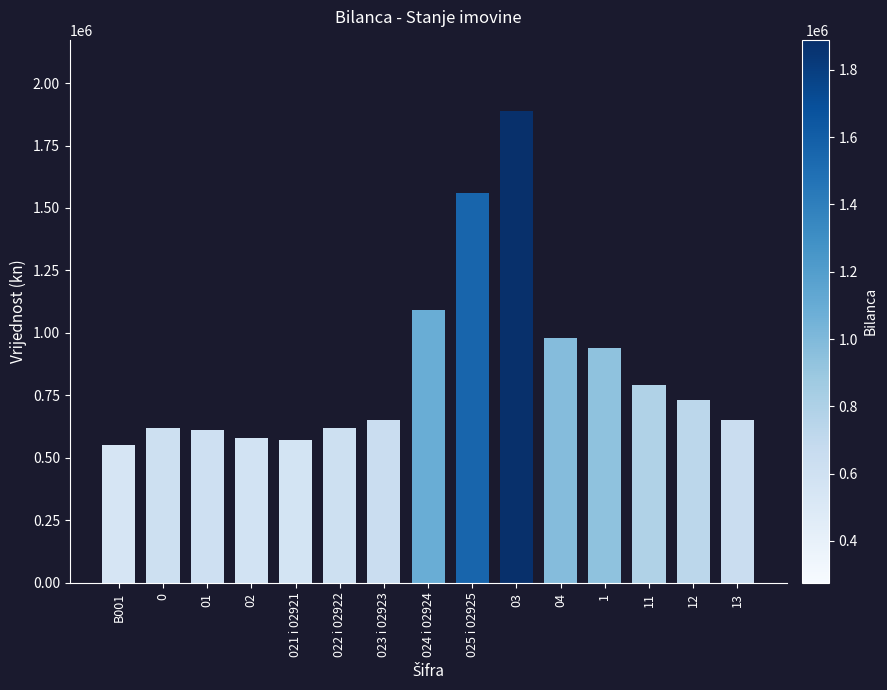

Between 025 i 02925 and 1, which is larger?

025 i 02925